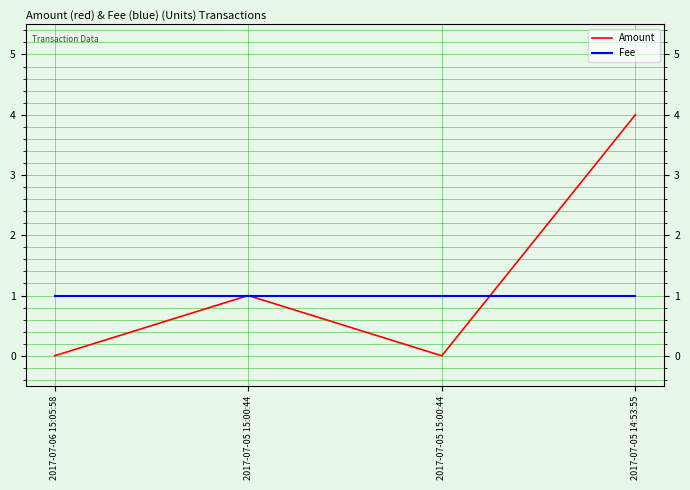

Which category has the lowest value in the Fee series?

2017-07-06 15:05:58